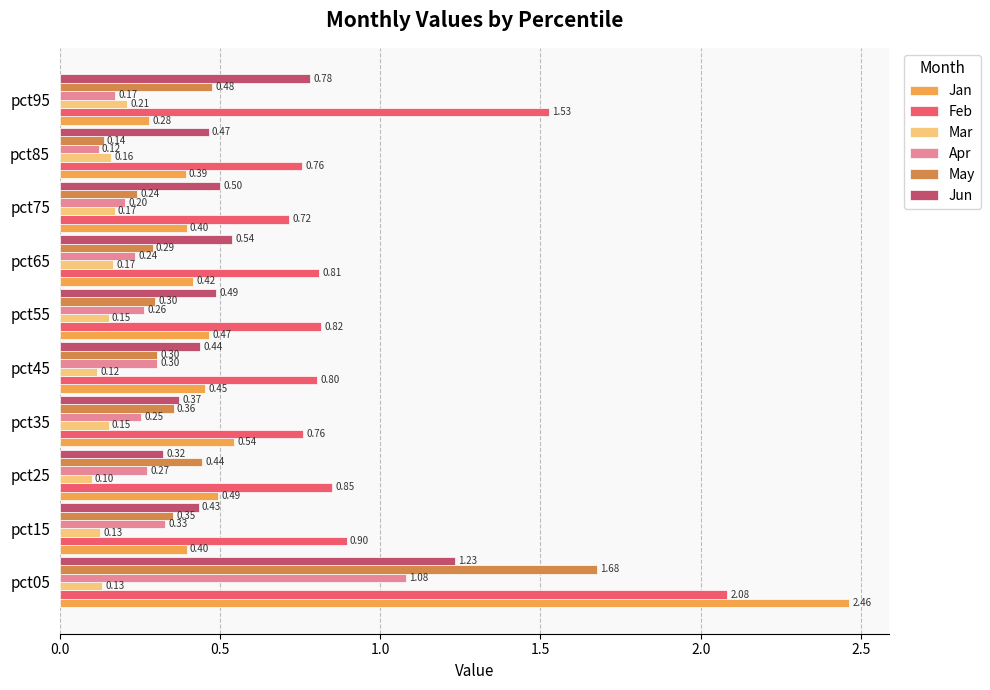

What is the sum of the Apr values at pct15 and pct45?

0.6